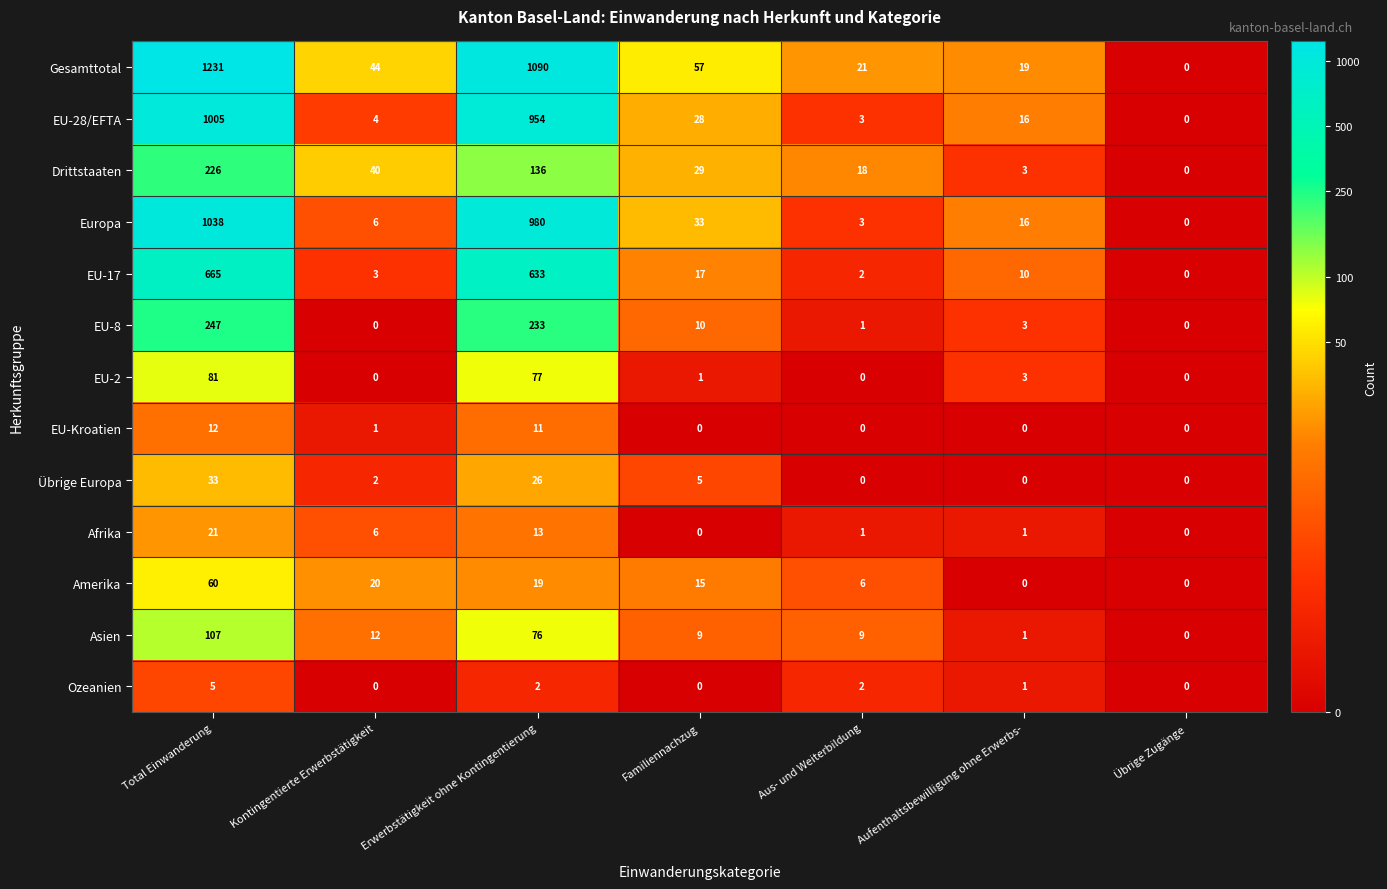

Rank the series by their maximum value, from highest to lowest.

Gesamttotal, Europa, EU-28/EFTA, EU-17, EU-8, Drittstaaten, Asien, EU-2, Amerika, Übrige Europa, Afrika, EU-Kroatien, Ozeanien